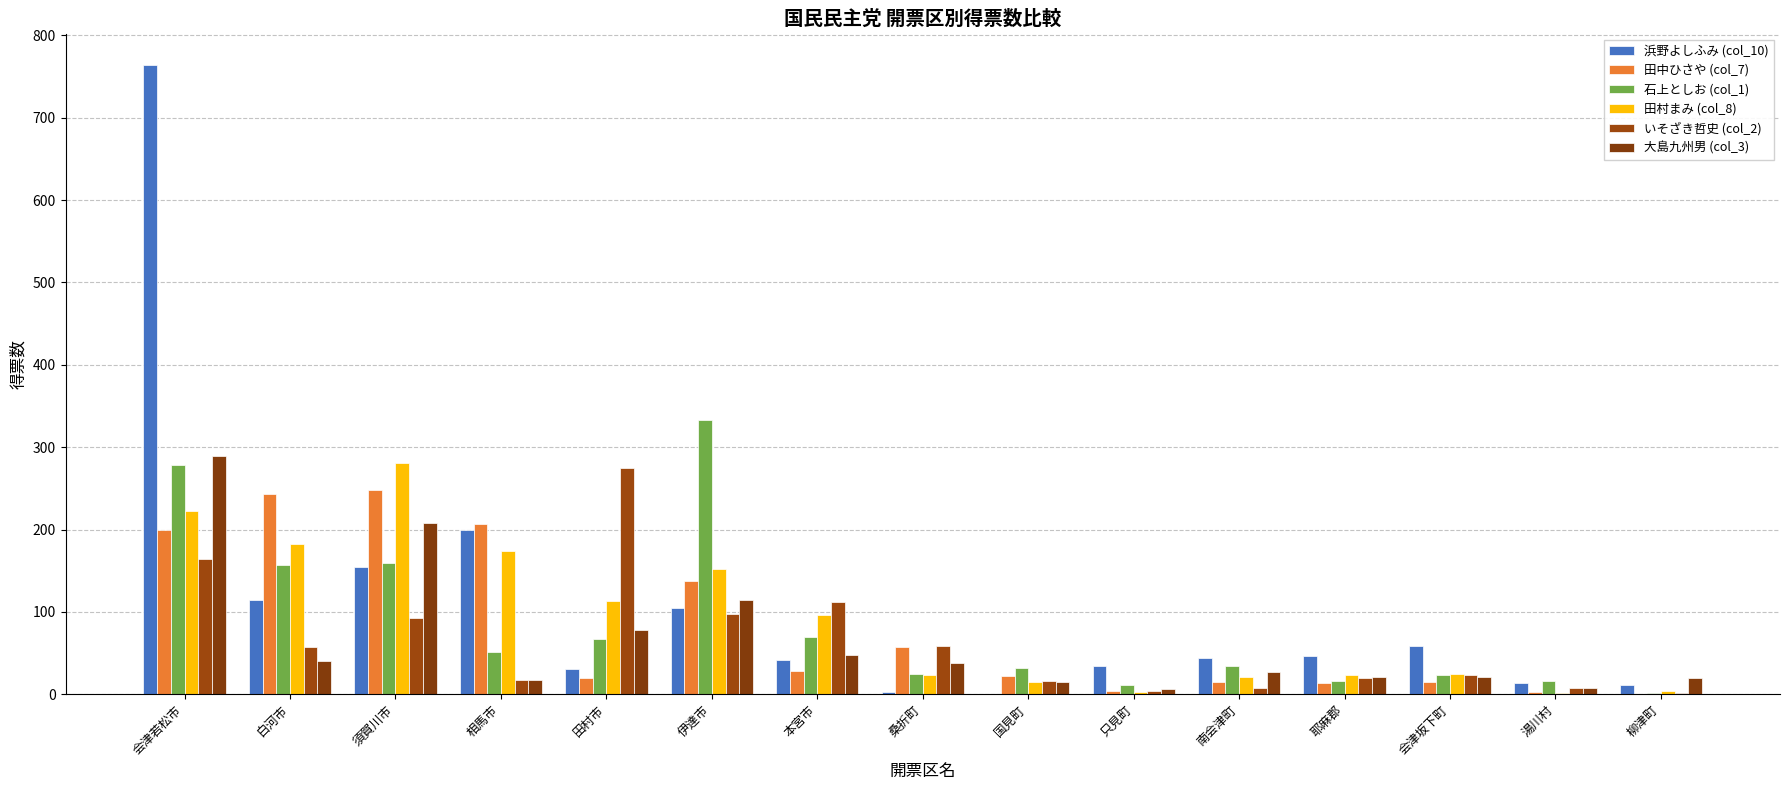

What is the highest value of the 浜野よしふみ (col_10) series?

764.0